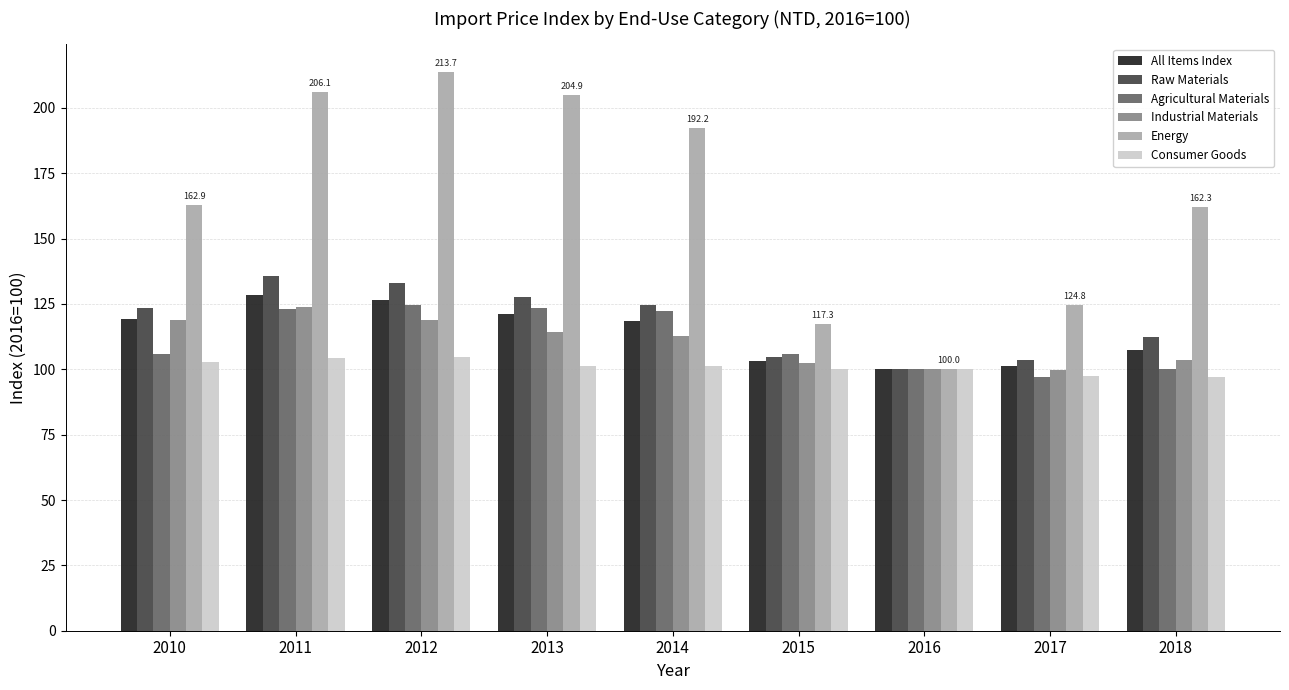

Which series has the largest range (max minus min)?

Energy